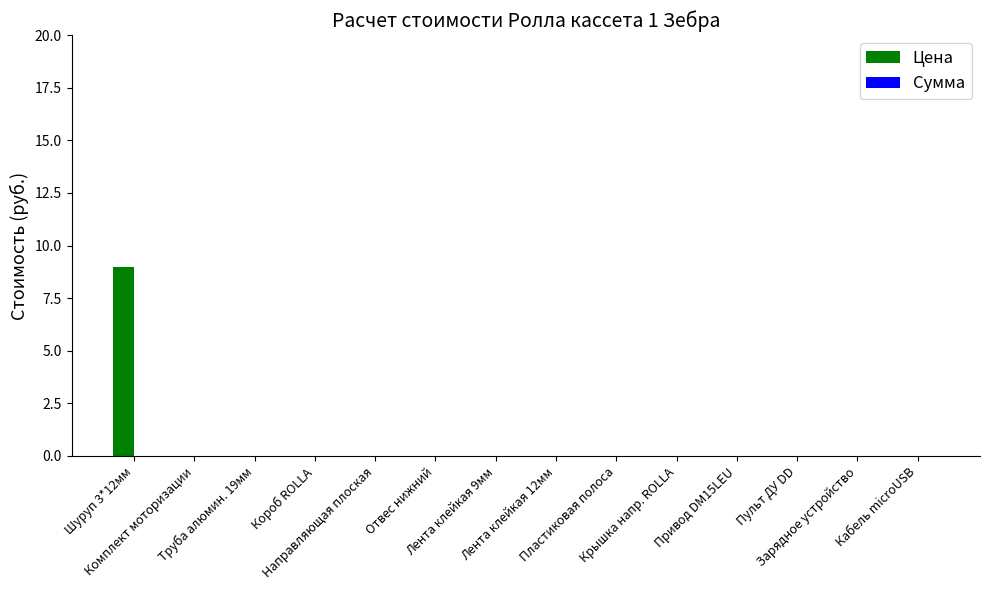

What is the maximum value shown in the chart?

9